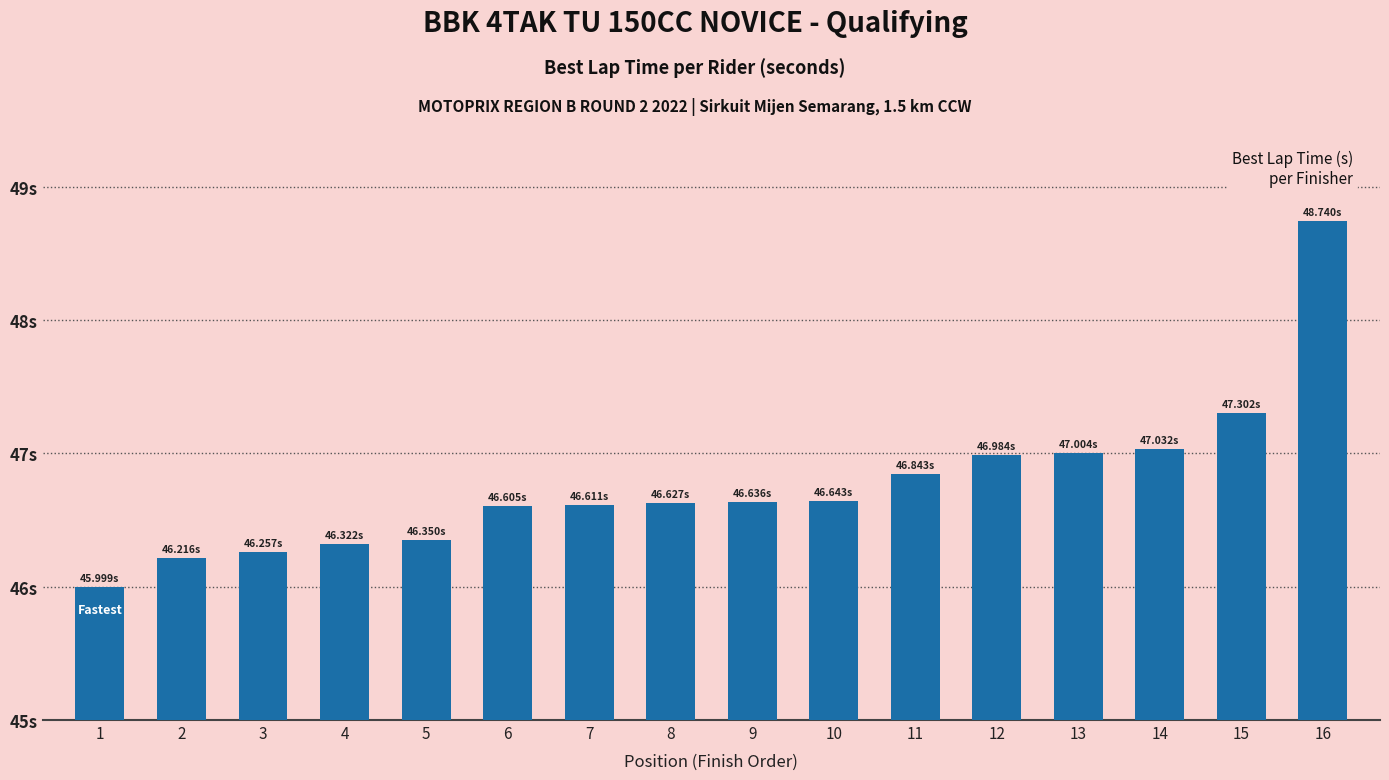

Which category has the lowest value across all series?

1